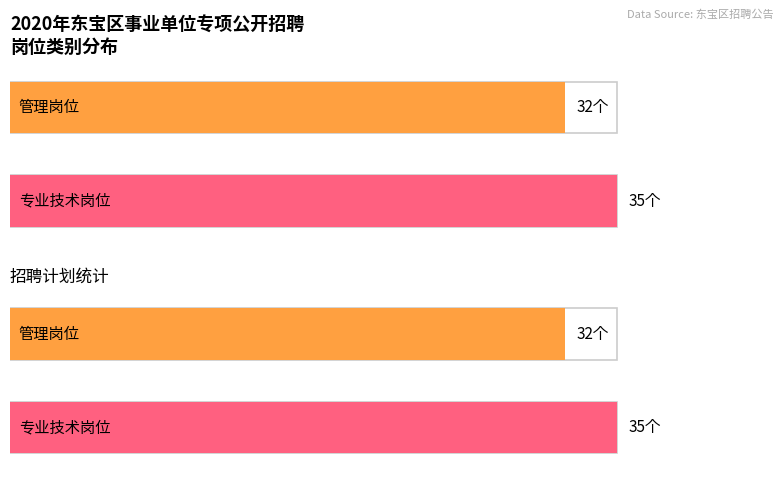

Is it true that 管理岗位 equals 50 at 专业技术岗位?

False